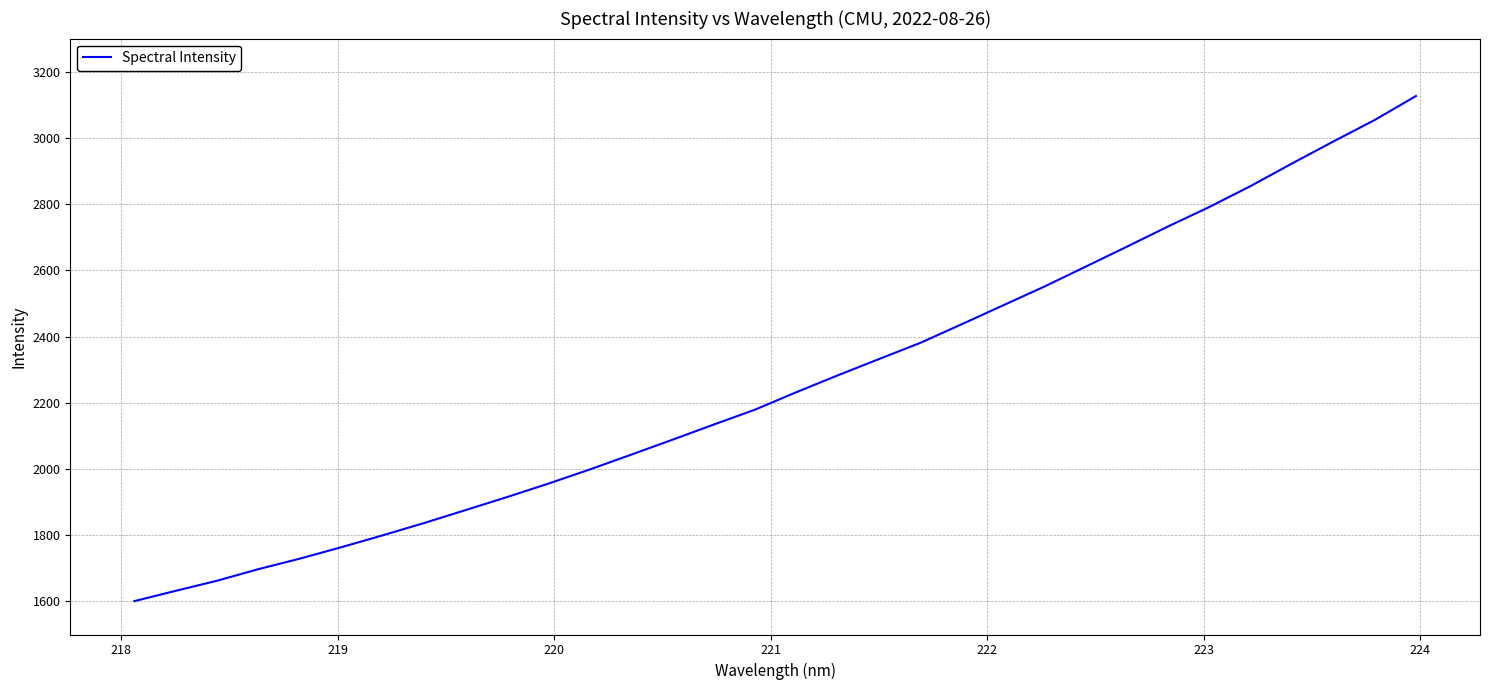

What is the maximum value shown in the chart?

3126.4